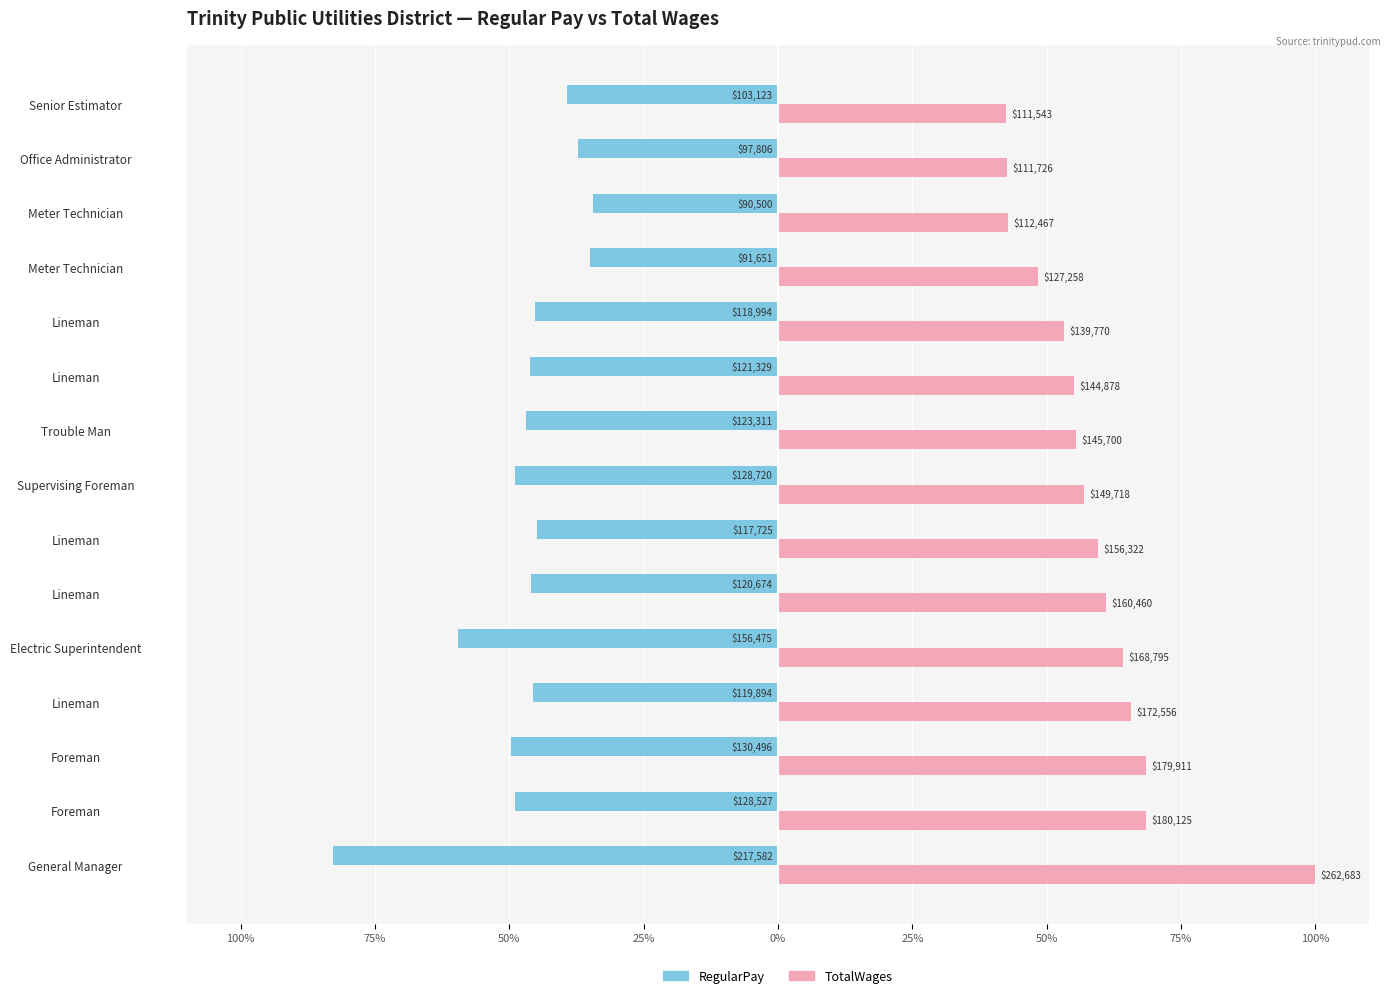

List the series in order of their overall mean, highest first.

TotalWages, RegularPay